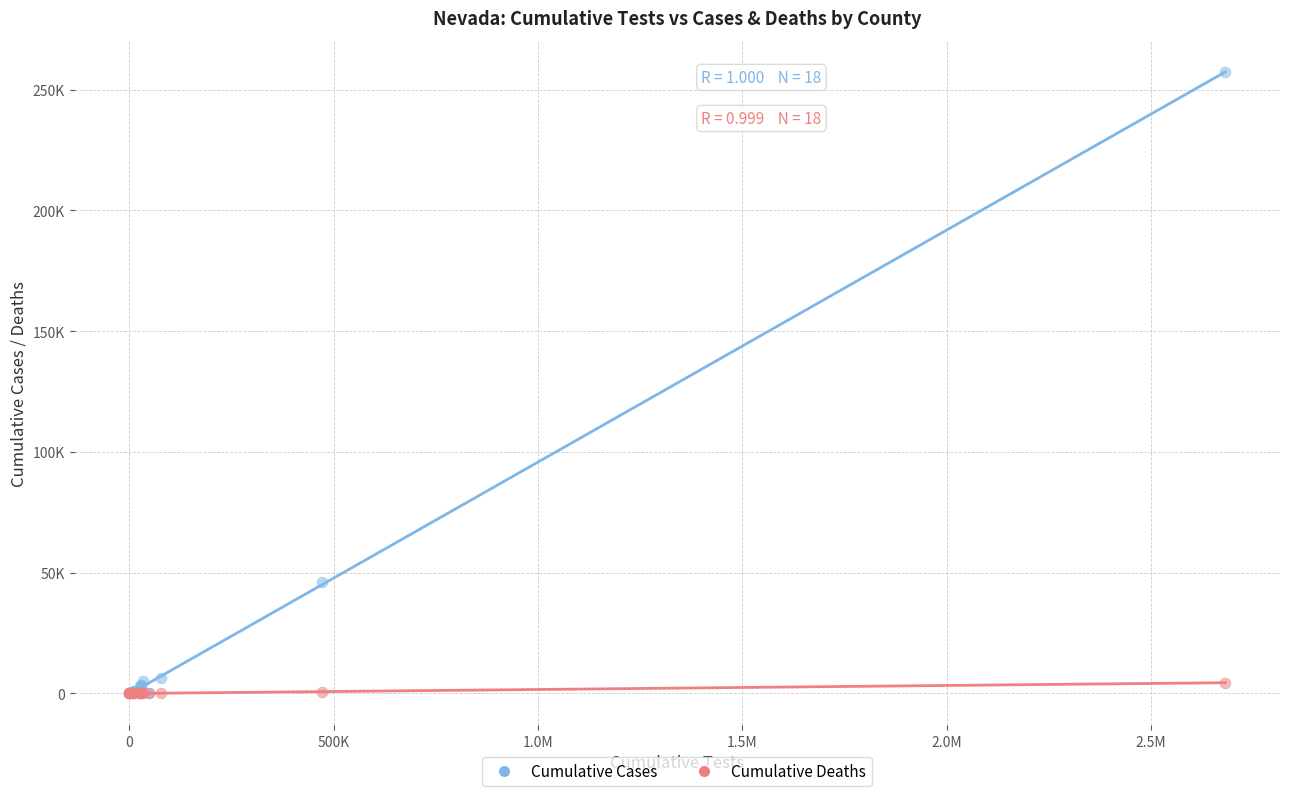

Which series reaches the maximum Y coordinate?

Cumulative Cases